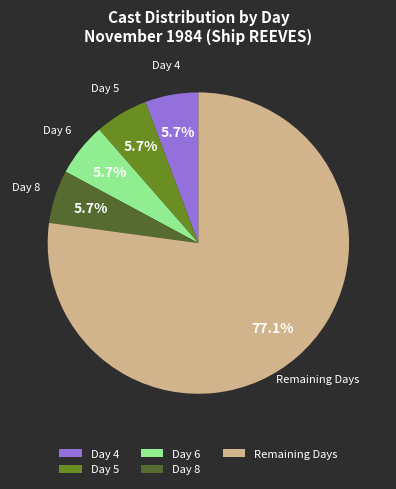

What is the total percentage of Day 4 and Day 8?

11.4%